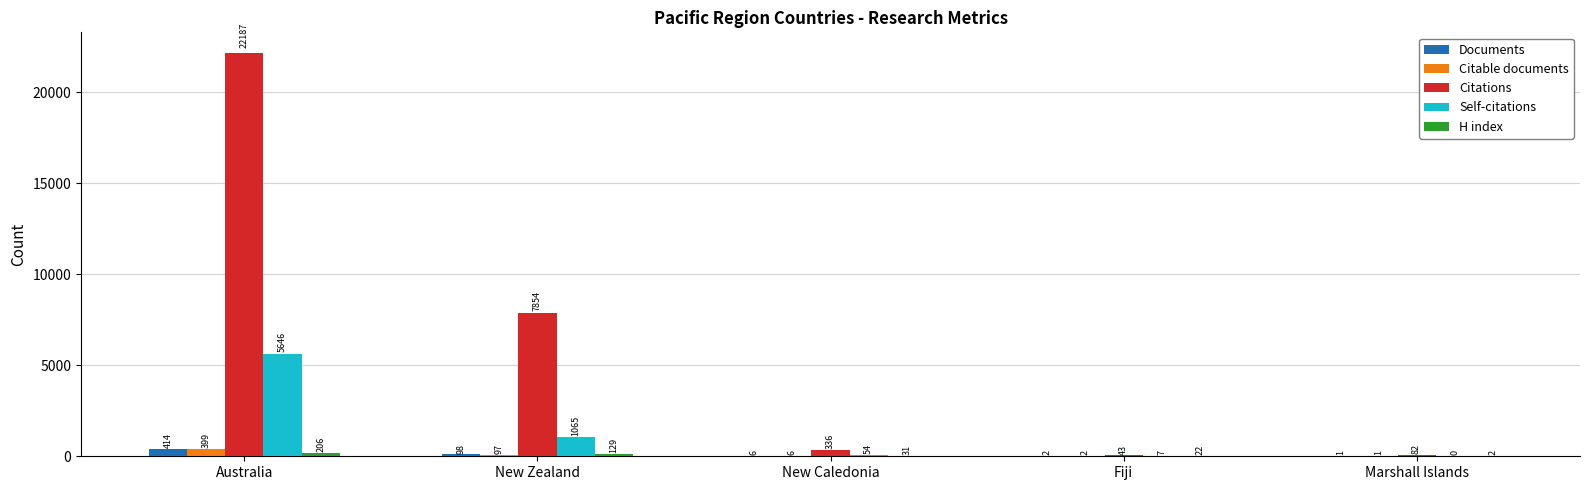

Is it true that Self-citations equals 9050 at Australia?

False